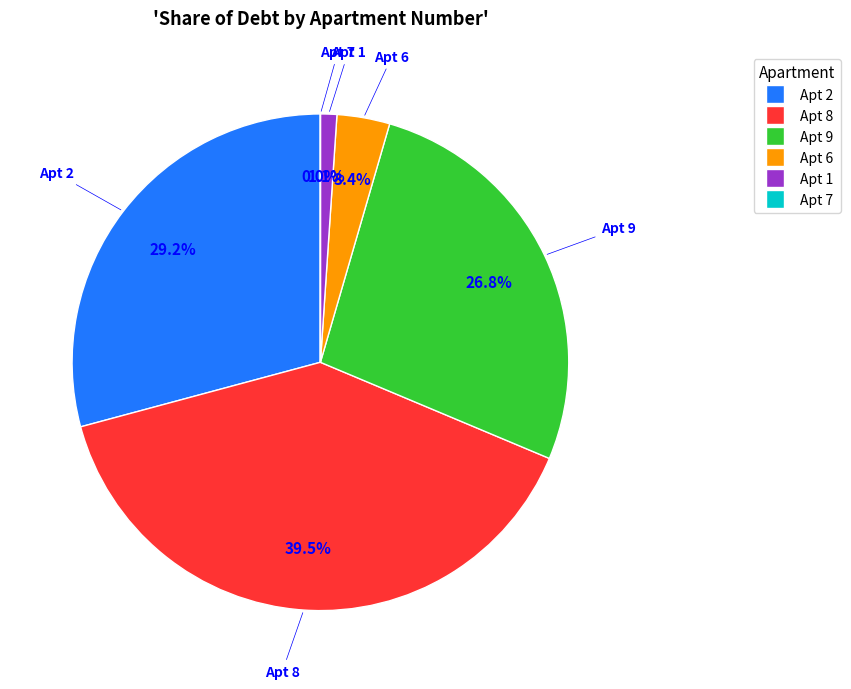

Is there a majority slice in this chart?

No